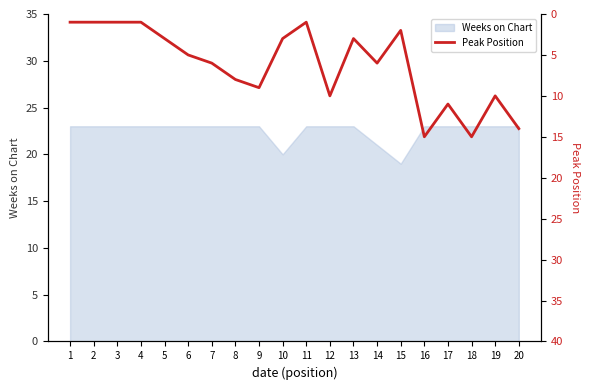

True or false: there are more than 1 points higher than both neighbors.

True